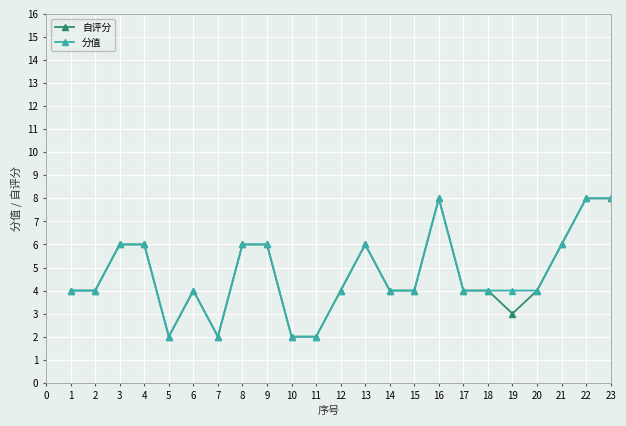

True or false: 自评分 has more than 2 points higher than both neighbors.

True